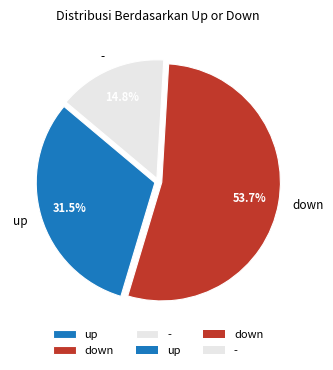

Which category has the biggest portion of the pie?

down